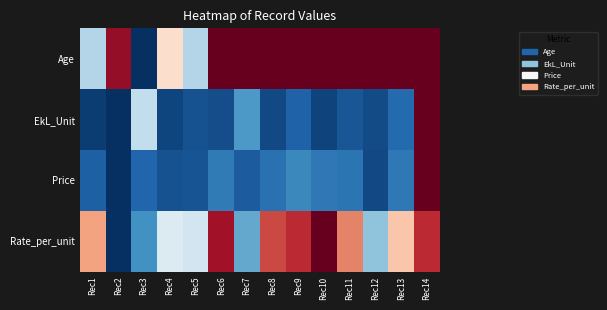

Reading left to right, extract all data points from this chart.

Age: Rec1=-0.3	Rec2=0.9	Rec3=-1.0	Rec4=0.2	Rec5=-0.3	Rec6=1.0	Rec7=1.0	Rec8=1.0	Rec9=1.0	Rec10=1.0	Rec11=1.0	Rec12=1.0	Rec13=1.0	Rec14=1.0
EkL_Unit: Rec1=-1.0	Rec2=-1.0	Rec3=-0.2	Rec4=-0.9	Rec5=-0.9	Rec6=-0.9	Rec7=-0.6	Rec8=-0.9	Rec9=-0.8	Rec10=-0.9	Rec11=-0.9	Rec12=-0.9	Rec13=-0.8	Rec14=1.0
Price: Rec1=-0.8	Rec2=-1.0	Rec3=-0.8	Rec4=-0.9	Rec5=-0.9	Rec6=-0.7	Rec7=-0.8	Rec8=-0.7	Rec9=-0.6	Rec10=-0.7	Rec11=-0.7	Rec12=-0.9	Rec13=-0.7	Rec14=1.0
Rate_per_unit: Rec1=0.4	Rec2=-1.0	Rec3=-0.6	Rec4=-0.1	Rec5=-0.2	Rec6=0.8	Rec7=-0.5	Rec8=0.7	Rec9=0.7	Rec10=1.0	Rec11=0.5	Rec12=-0.4	Rec13=0.3	Rec14=0.7